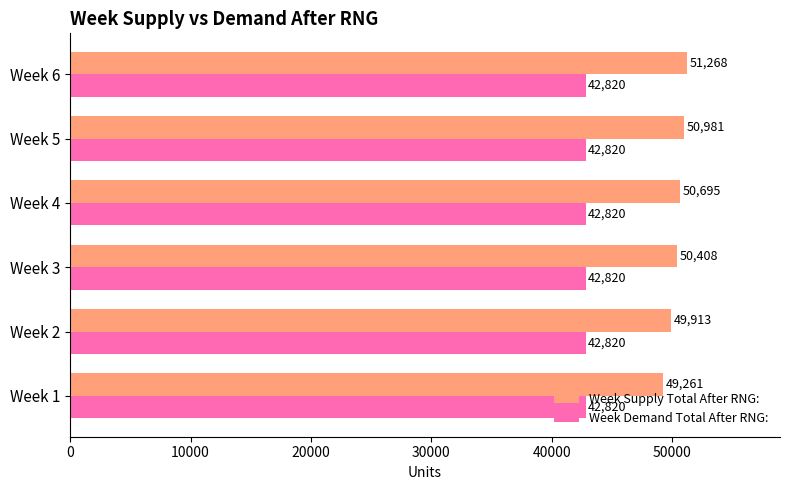

At how many categories does at least one series exceed 48960?

6